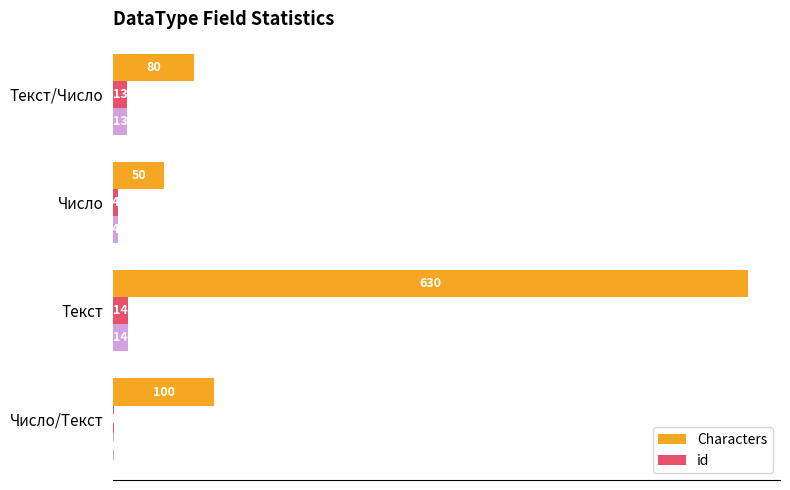

What is the total value across all series at 0?

101